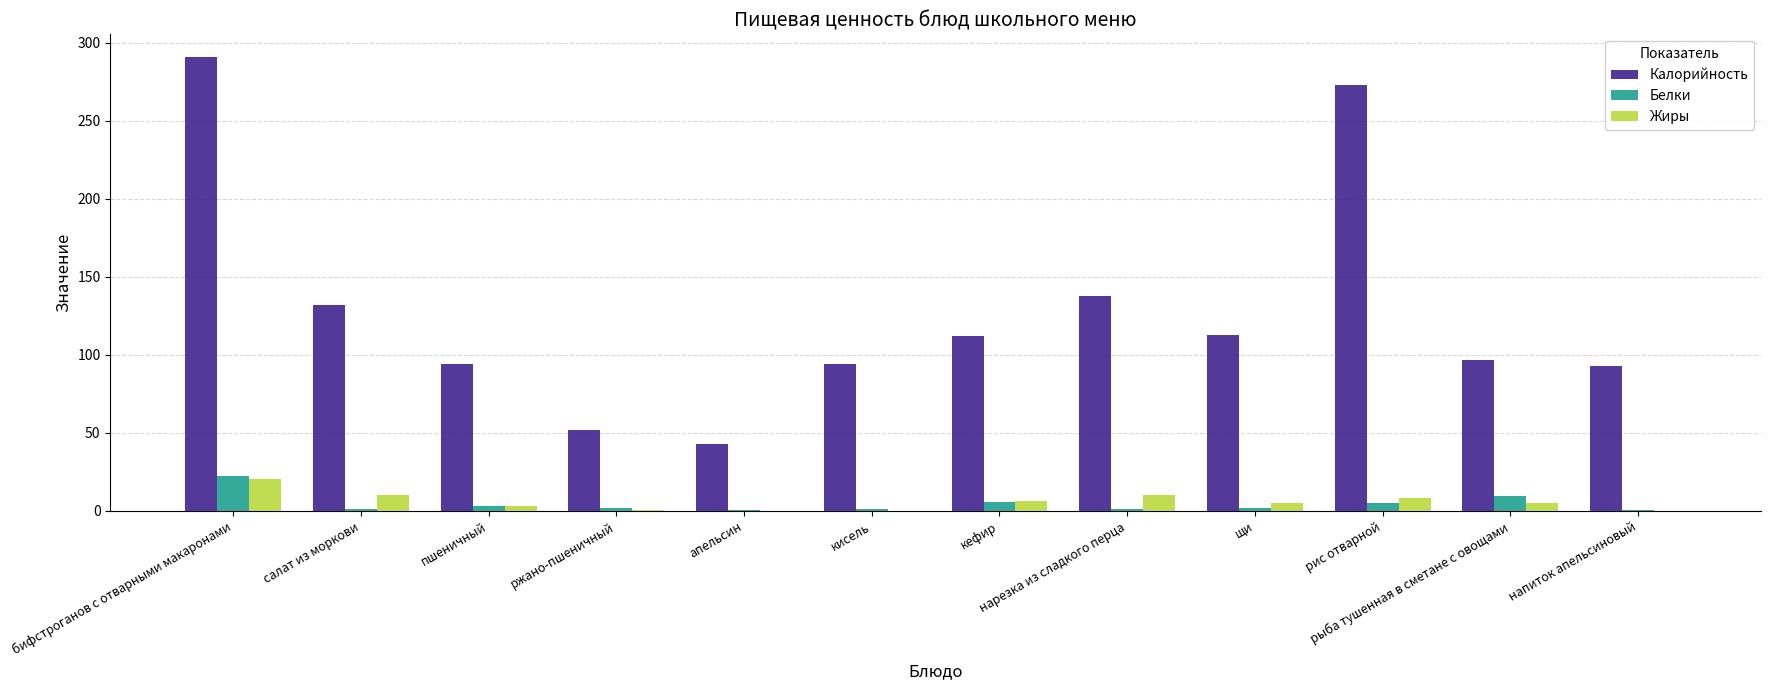

What is the average value of the Калорийность series?

127.6